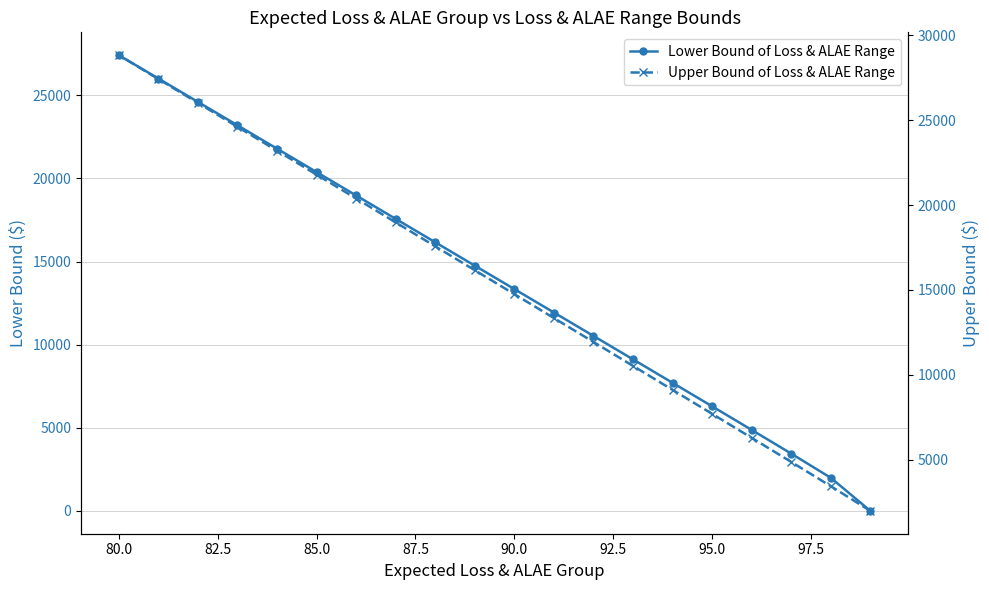

At how many categories does at least one series exceed 21618?

6